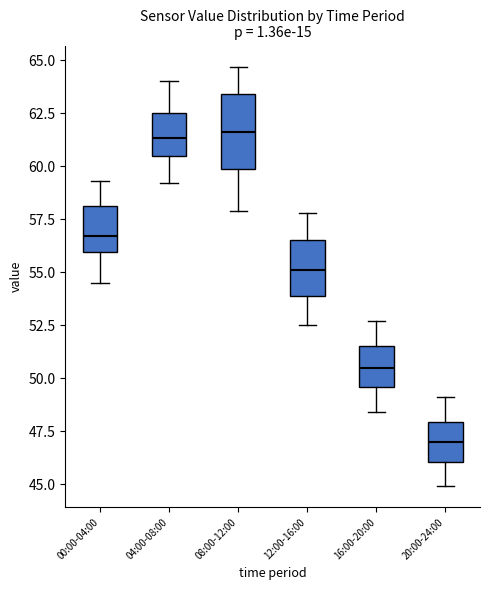

Reading left to right, transcribe this box plot: for each box, give where its median line is, the range the box spans, and where its two whiskers end, as read against the y-axis. The values are not printed on the chart, so give them approximately, as read against the axis.

00:00-04:00: median 56.5, box 56.0 to 58.0, whiskers 54.5 to 59.5
04:00-08:00: median 61.5, box 60.5 to 62.5, whiskers 59.0 to 64.0
08:00-12:00: median 61.5, box 60.0 to 63.5, whiskers 58.0 to 64.5
12:00-16:00: median 55.0, box 54.0 to 56.5, whiskers 52.5 to 58.0
16:00-20:00: median 50.5, box 49.5 to 51.5, whiskers 48.5 to 52.5
20:00-24:00: median 47.0, box 46.0 to 48.0, whiskers 45.0 to 49.0